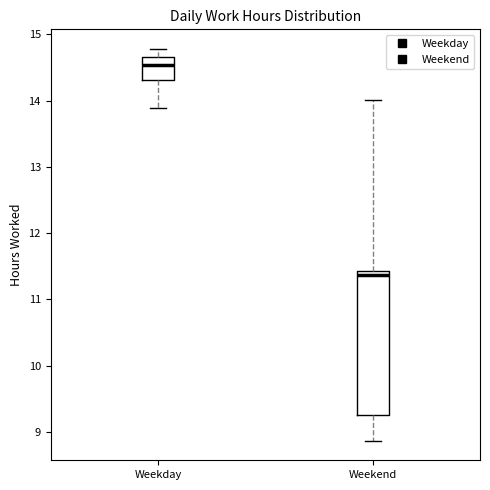

Reading left to right, transcribe this box plot: for each box, give where its median line is, the range the box spans, and where its two whiskers end, as read against the y-axis. The values are not printed on the chart, so give them approximately, as read against the axis.

Weekday: median 14.5, box 14.3 to 14.7, whiskers 13.9 to 14.8
Weekend: median 11.4 (just below the box's upper edge), box 9.3 to 11.4, whiskers 8.9 to 14.0